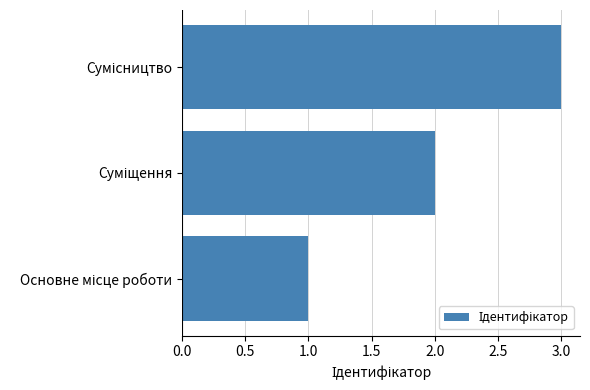

What is the maximum value shown in the chart?

3